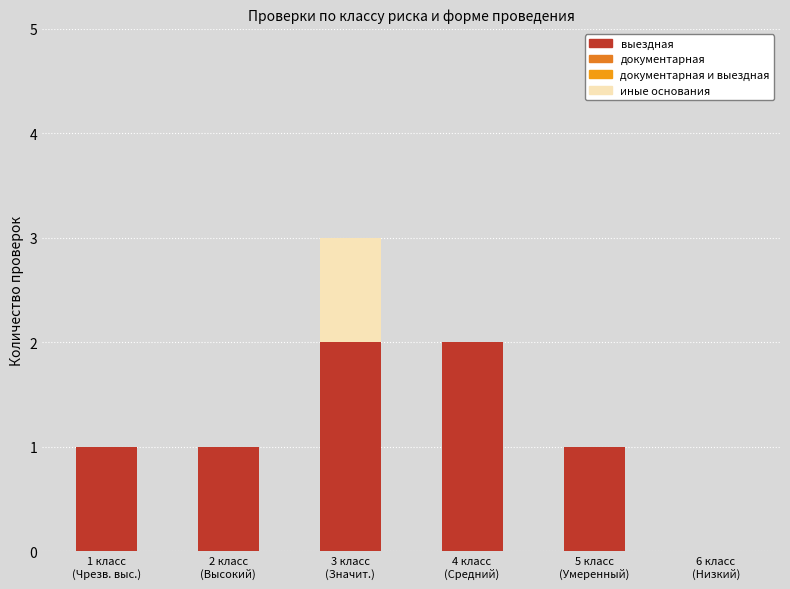

Are the bars grouped side by side (vs. stacked)?

No